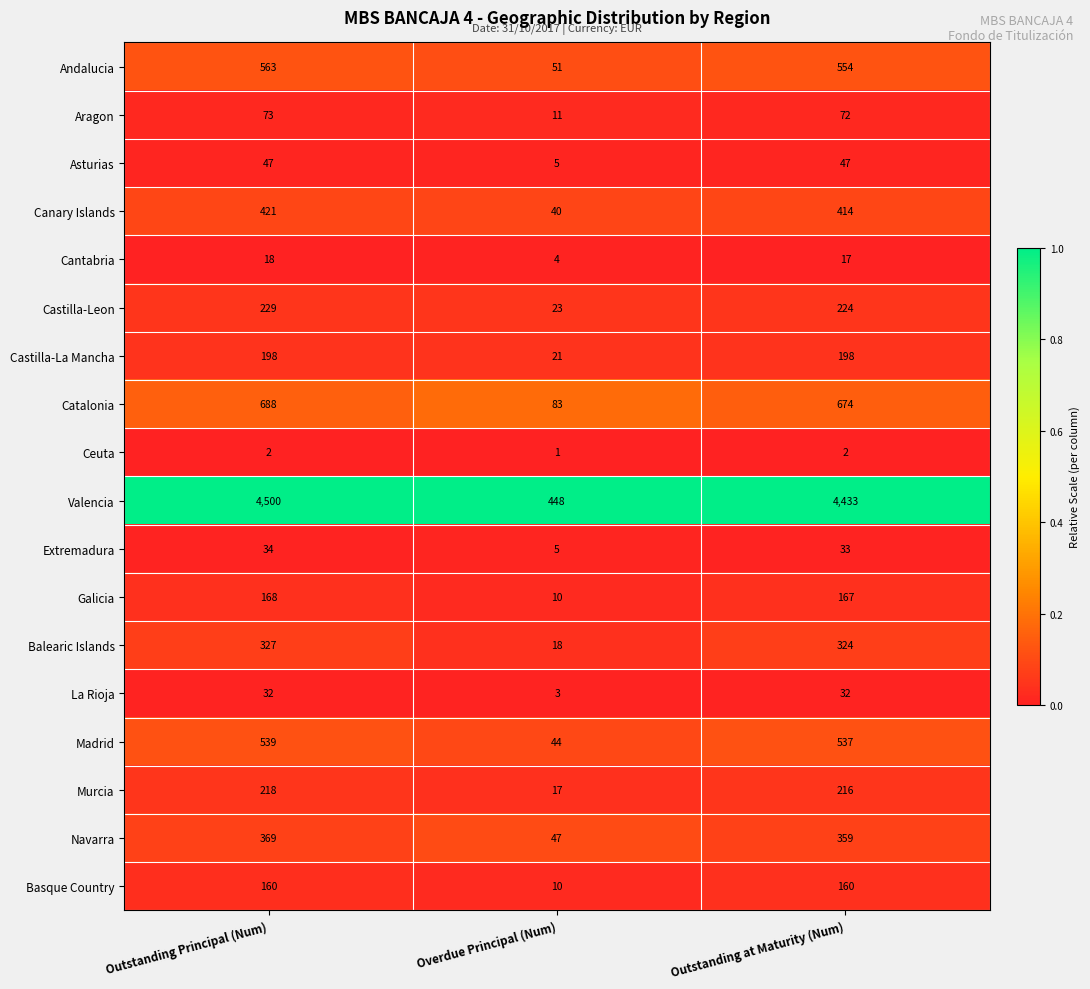

Which series has the largest total across all categories?

Valencia